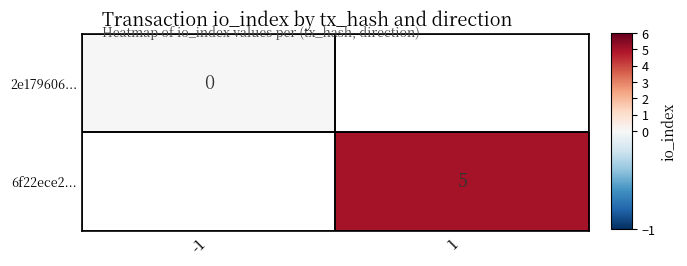

The 6f22ece2... series shows 5 at 1. True or false?

True